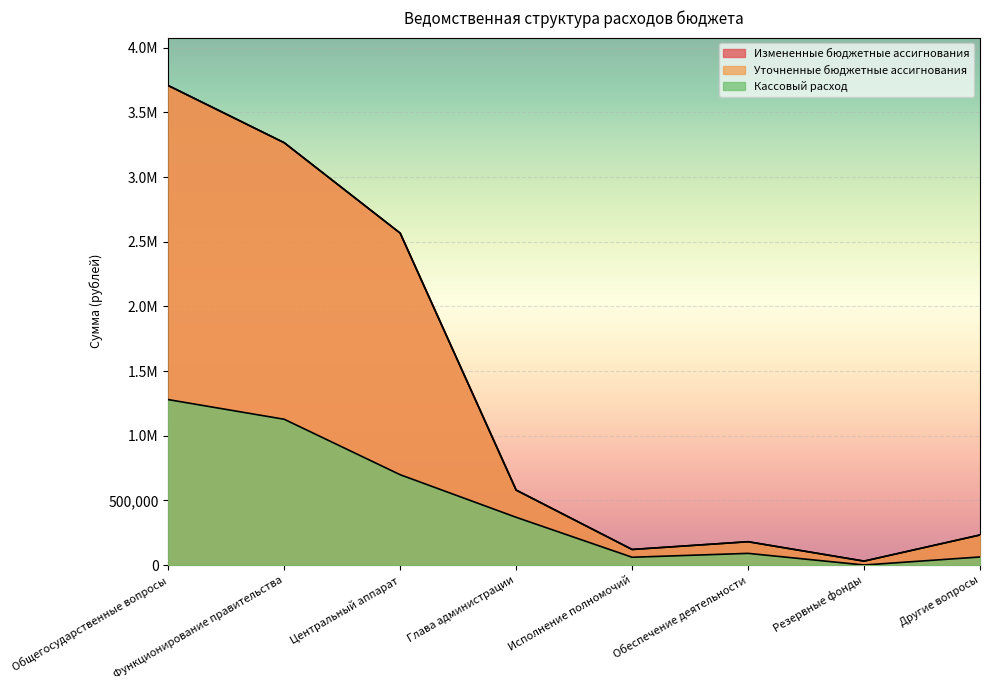

Is it true that Измененные бюджетные ассигнования equals 3266102.0 at Функционирование правительства?

True